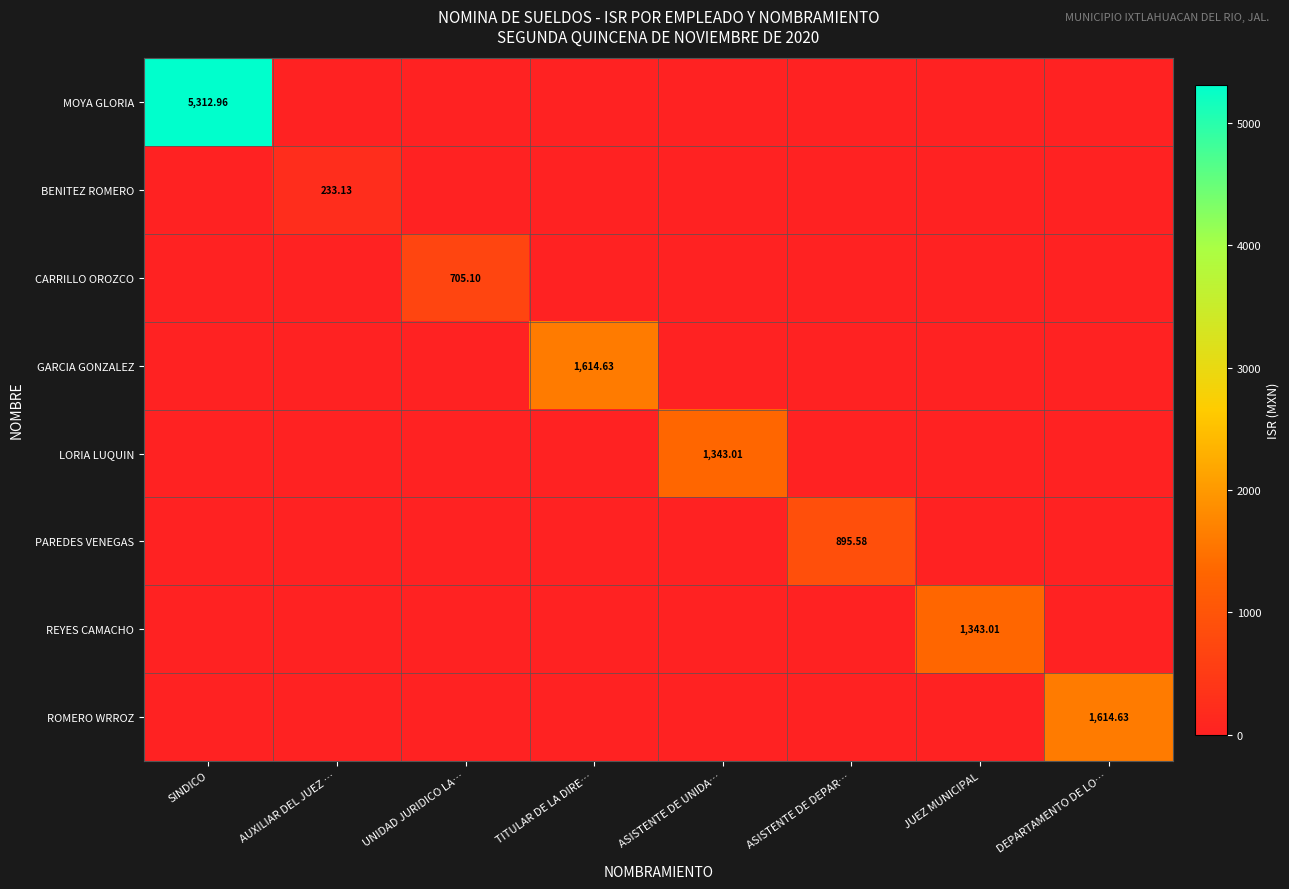

How many values in REYES CAMACHO are above zero?

1